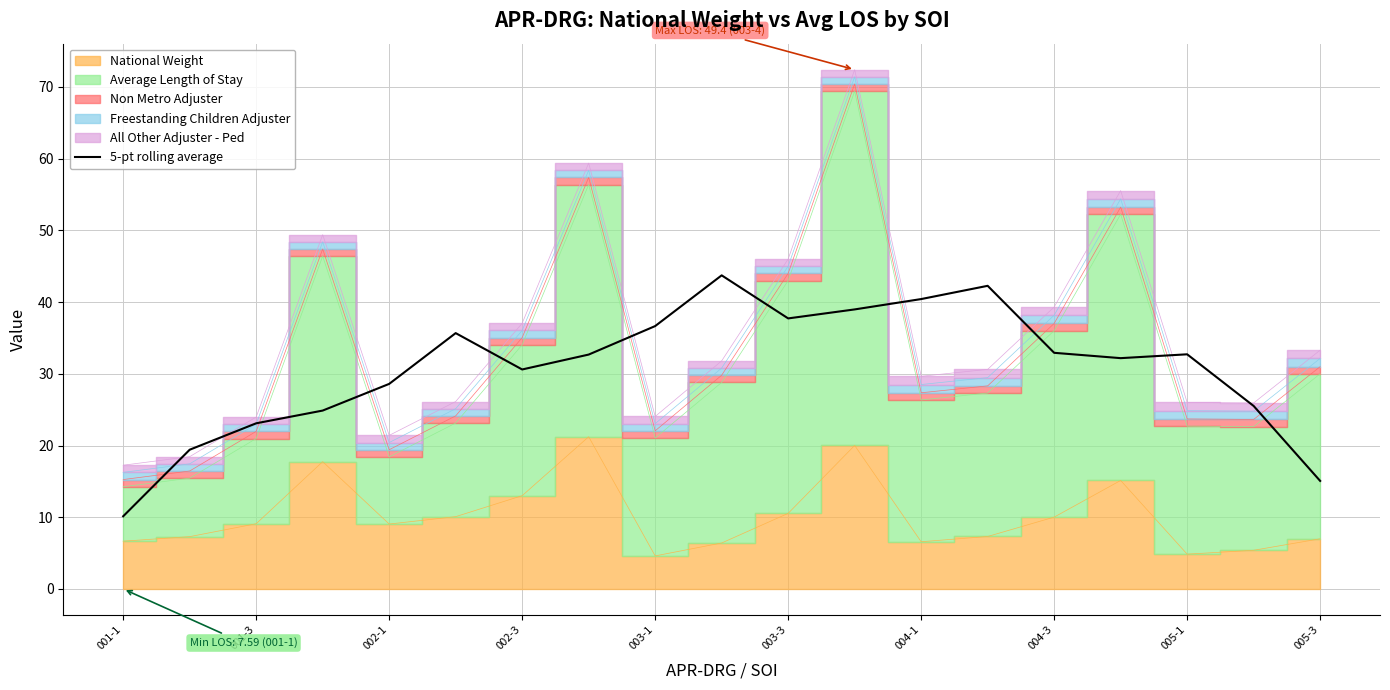

At which label does 5-pt rolling average reach its minimum?

001-1